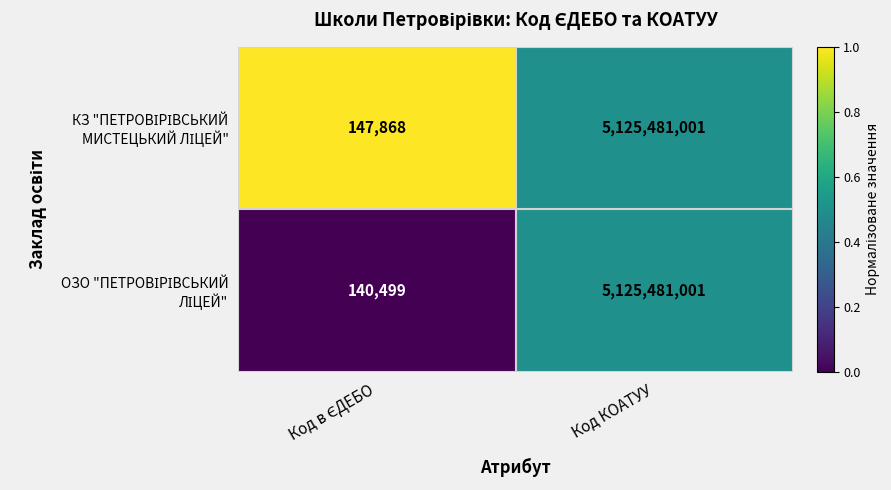

At which category does the chart reach its peak across all series?

Код КОАТУУ